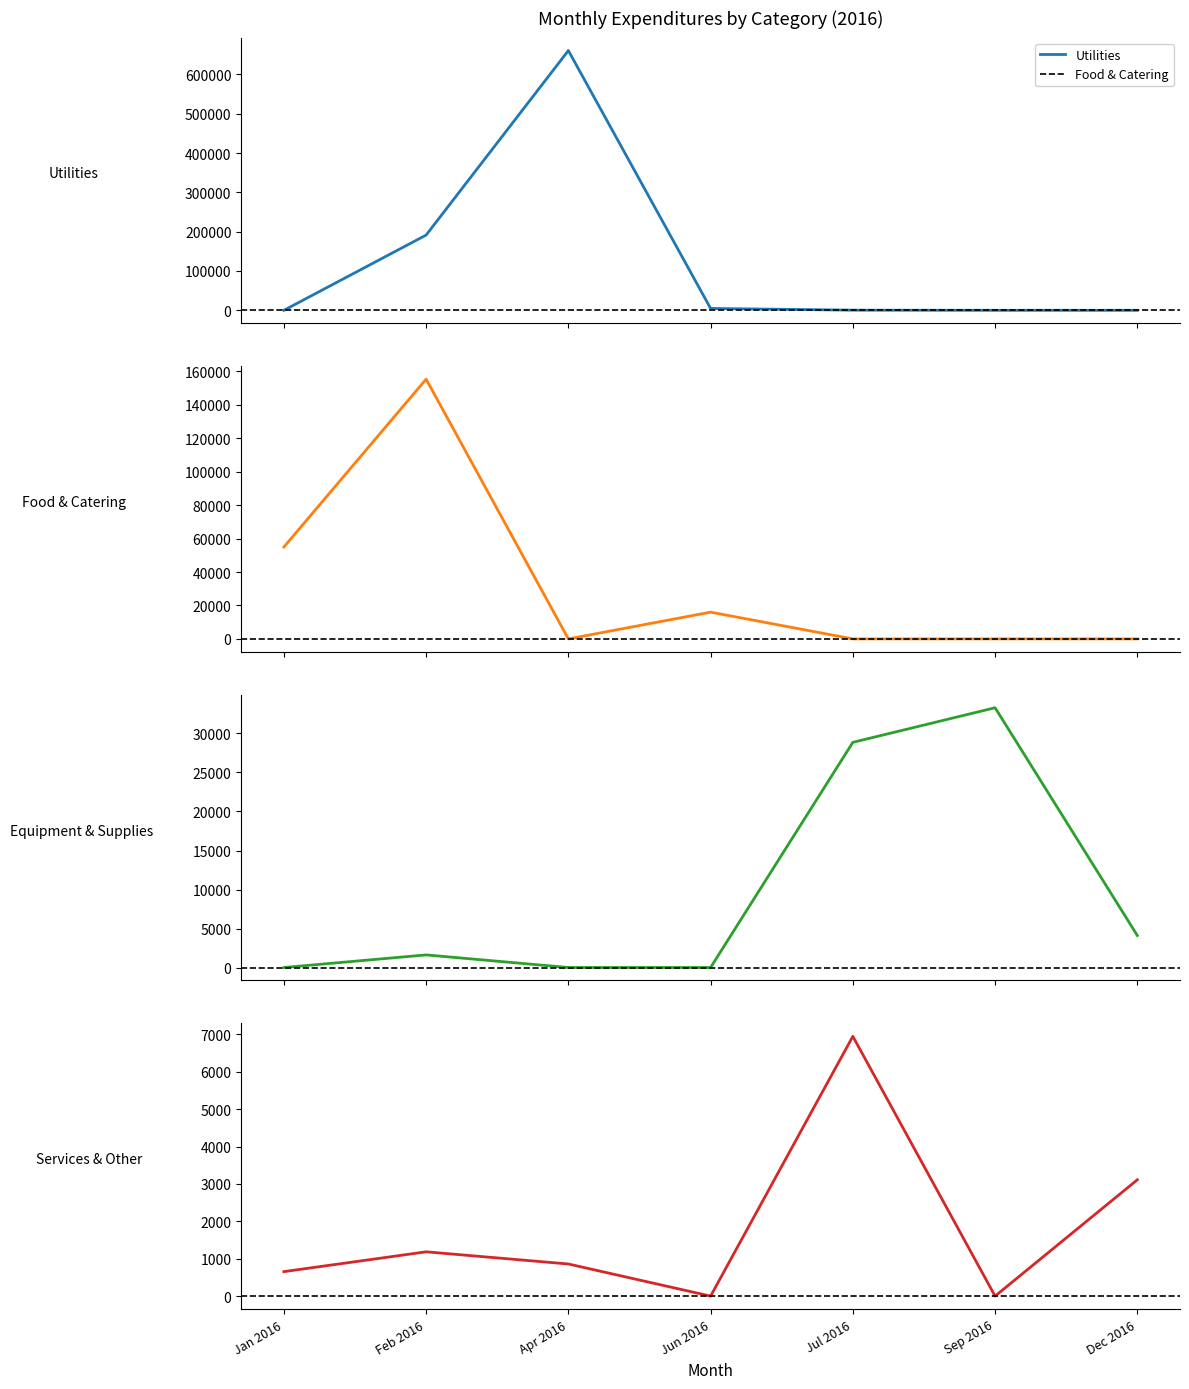

At which category is the sum across all series the highest?

Apr 2016